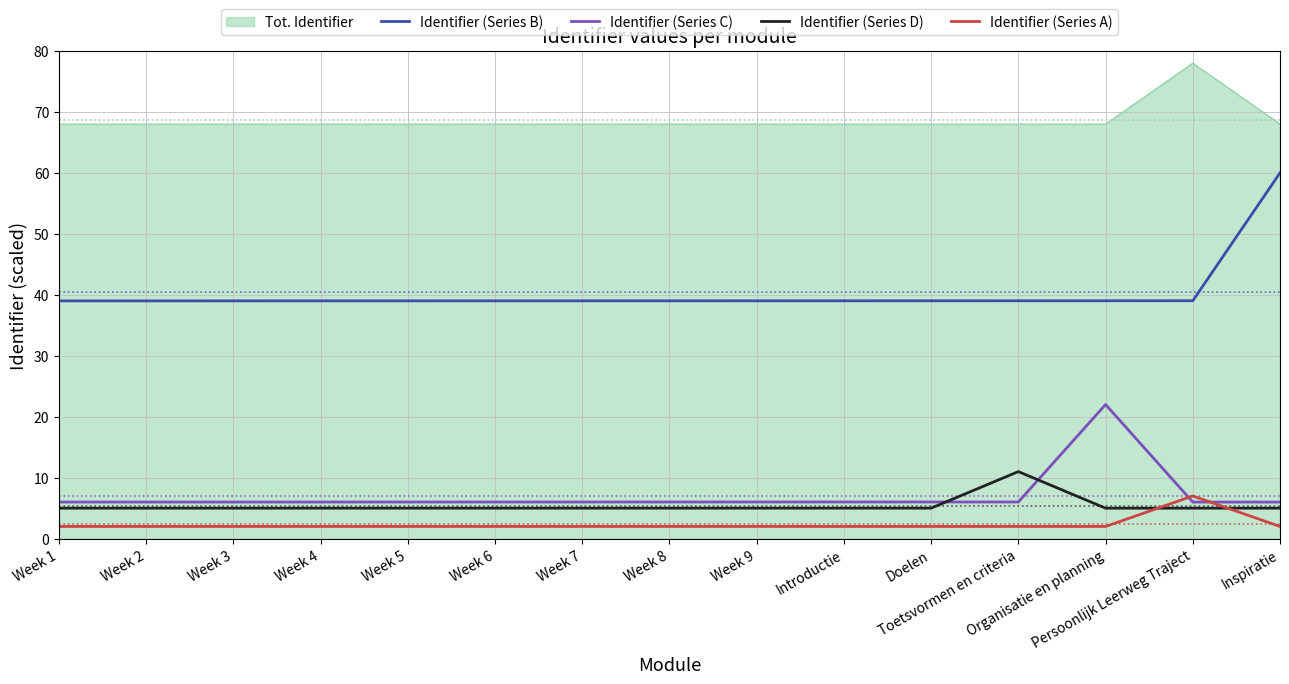

What is the maximum value shown in the chart?

78.0